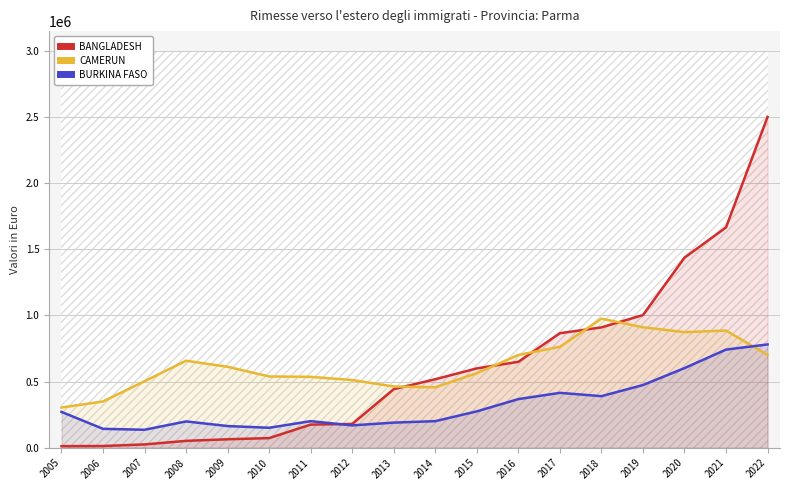

Which has a higher value, 2019 or 2021?

2021